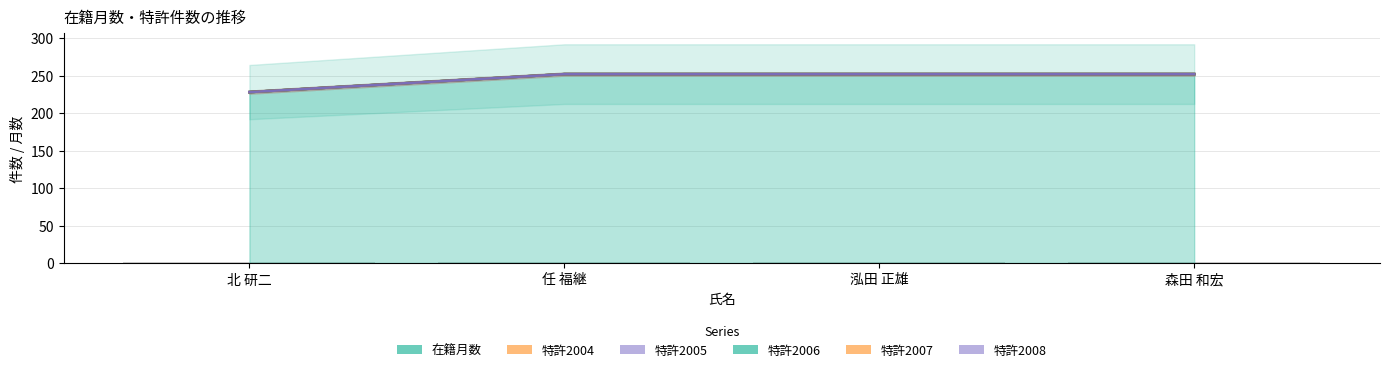

The 在籍月数 series shows 115 at 森田 和宏. True or false?

False